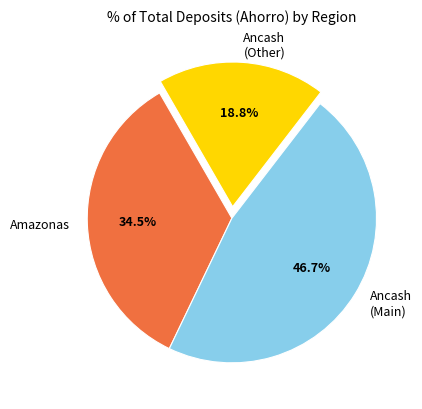

How much of the chart is everything except Ancash (Main)?

53.3%